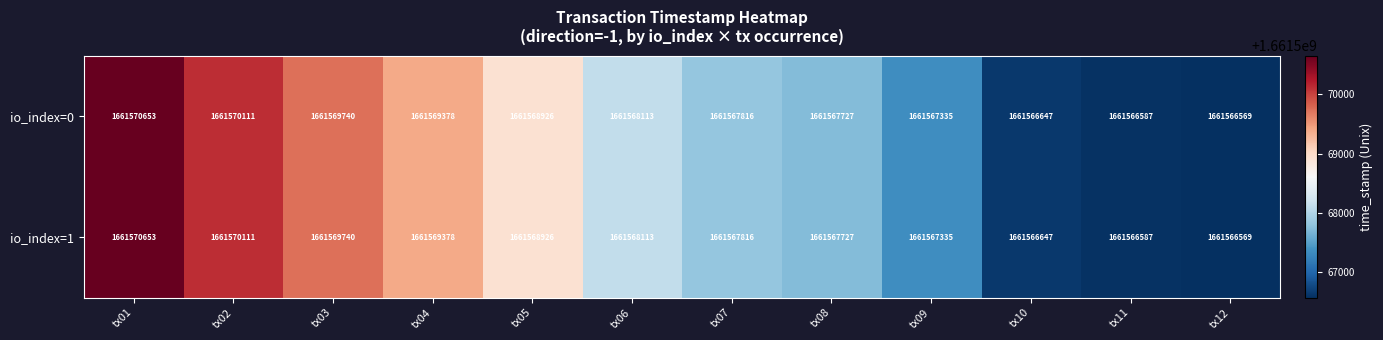

Is the value of io_index=0 at tx03 greater than the value of io_index=1 at tx12?

Yes